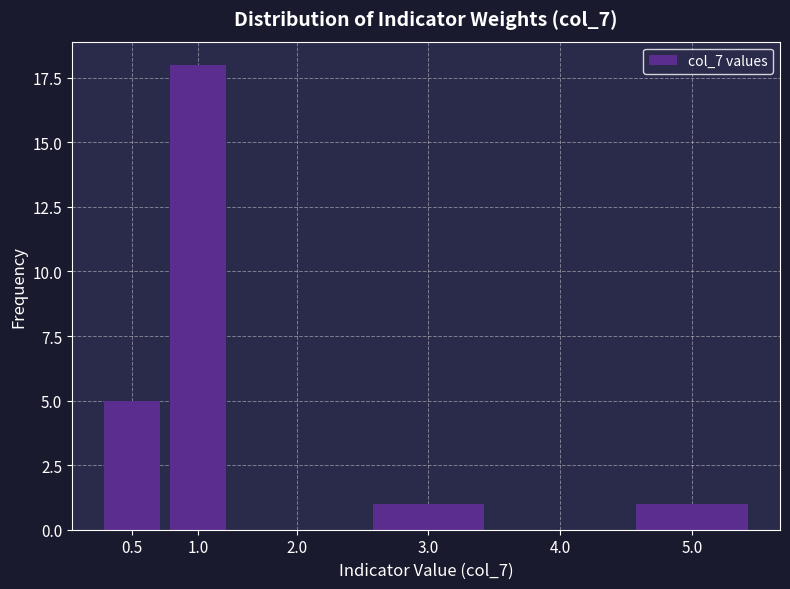

Reading left to right, transcribe all the data shown in this chart.

0.5=5	1.0=18	2.0=0	3.0=1	4.0=0	5.0=1